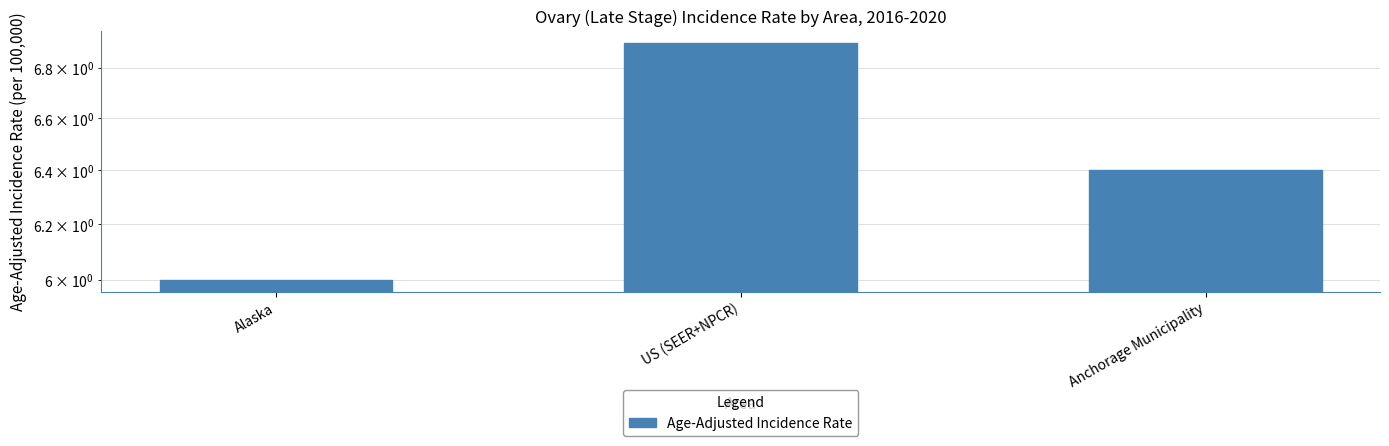

Approximately how many times larger is the value at Alaska compared to Anchorage Municipality?

0.9